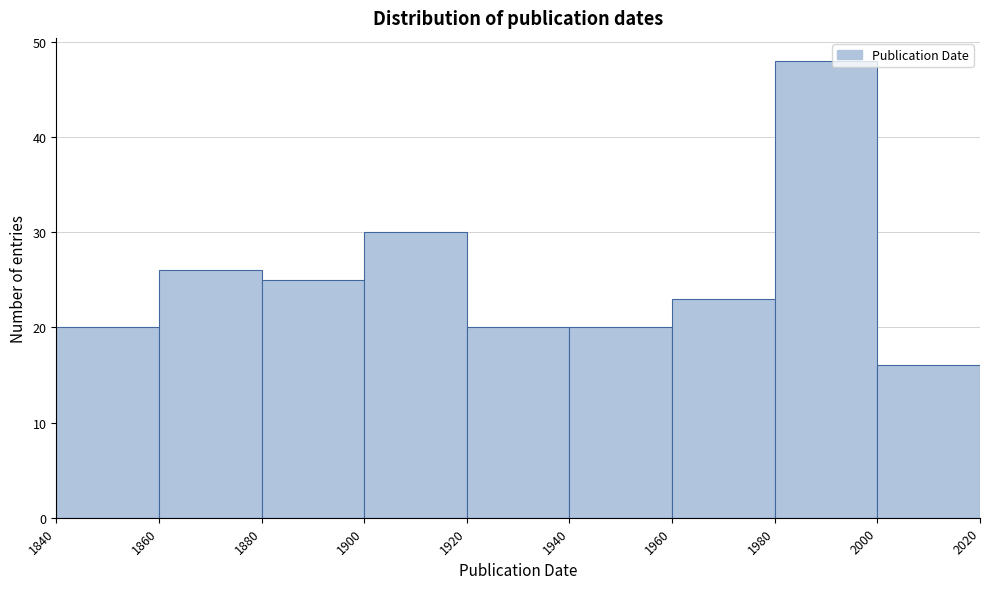

Which range on the x-axis has the tallest bar?

1980 to 2000